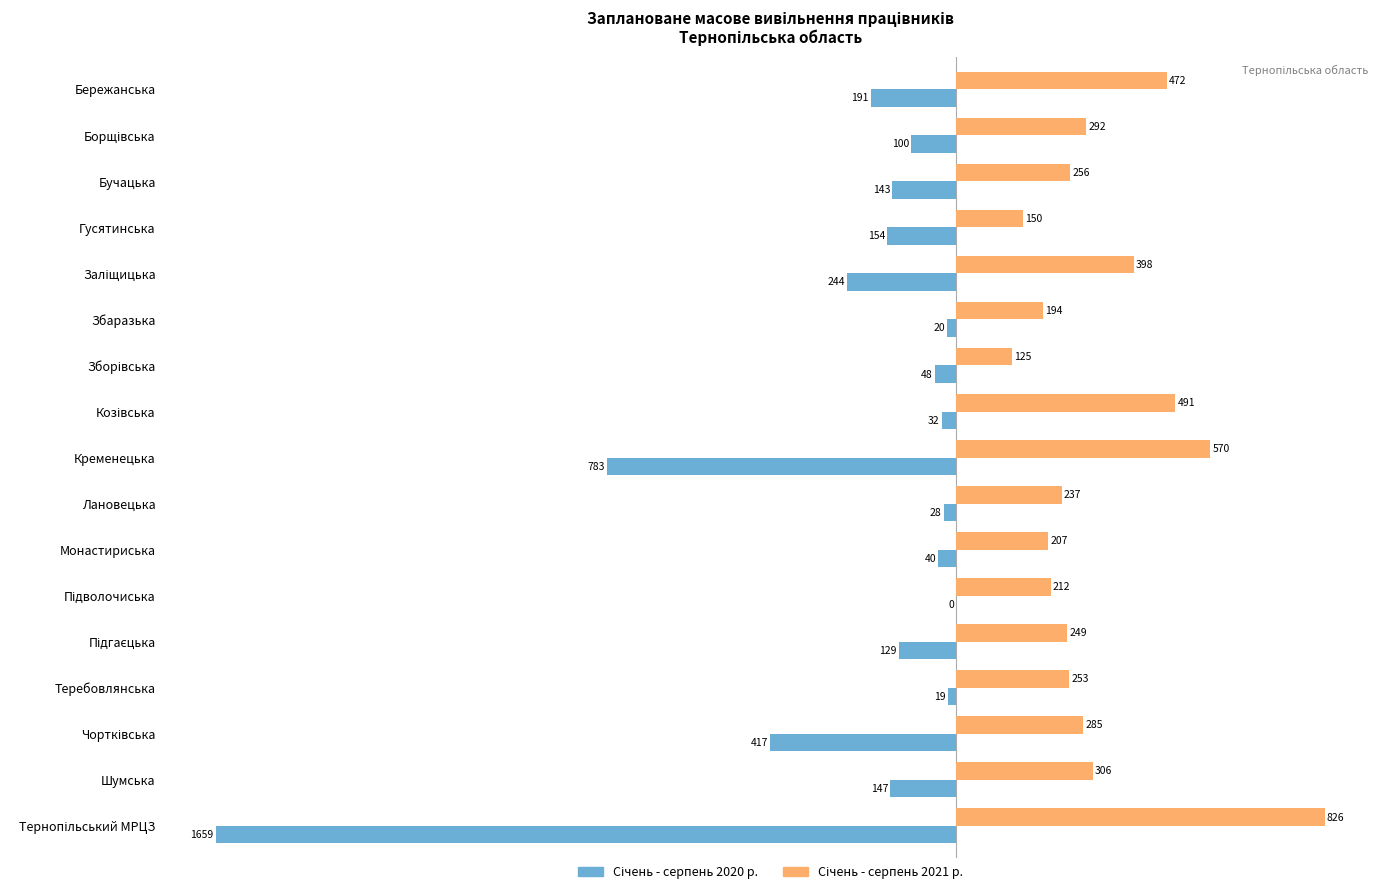

What is the total value across all series at Збаразька?

174